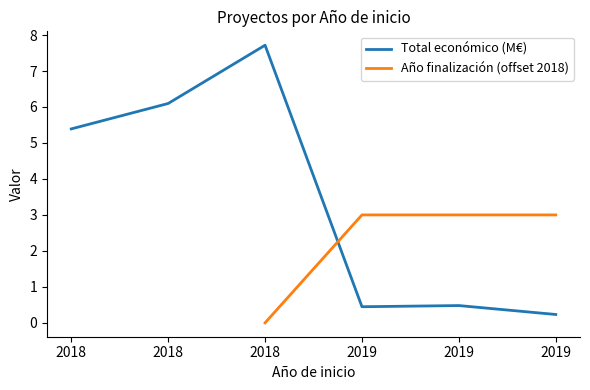

The value of Total económico (M€) at 2018 is 5.4. True or false?

True